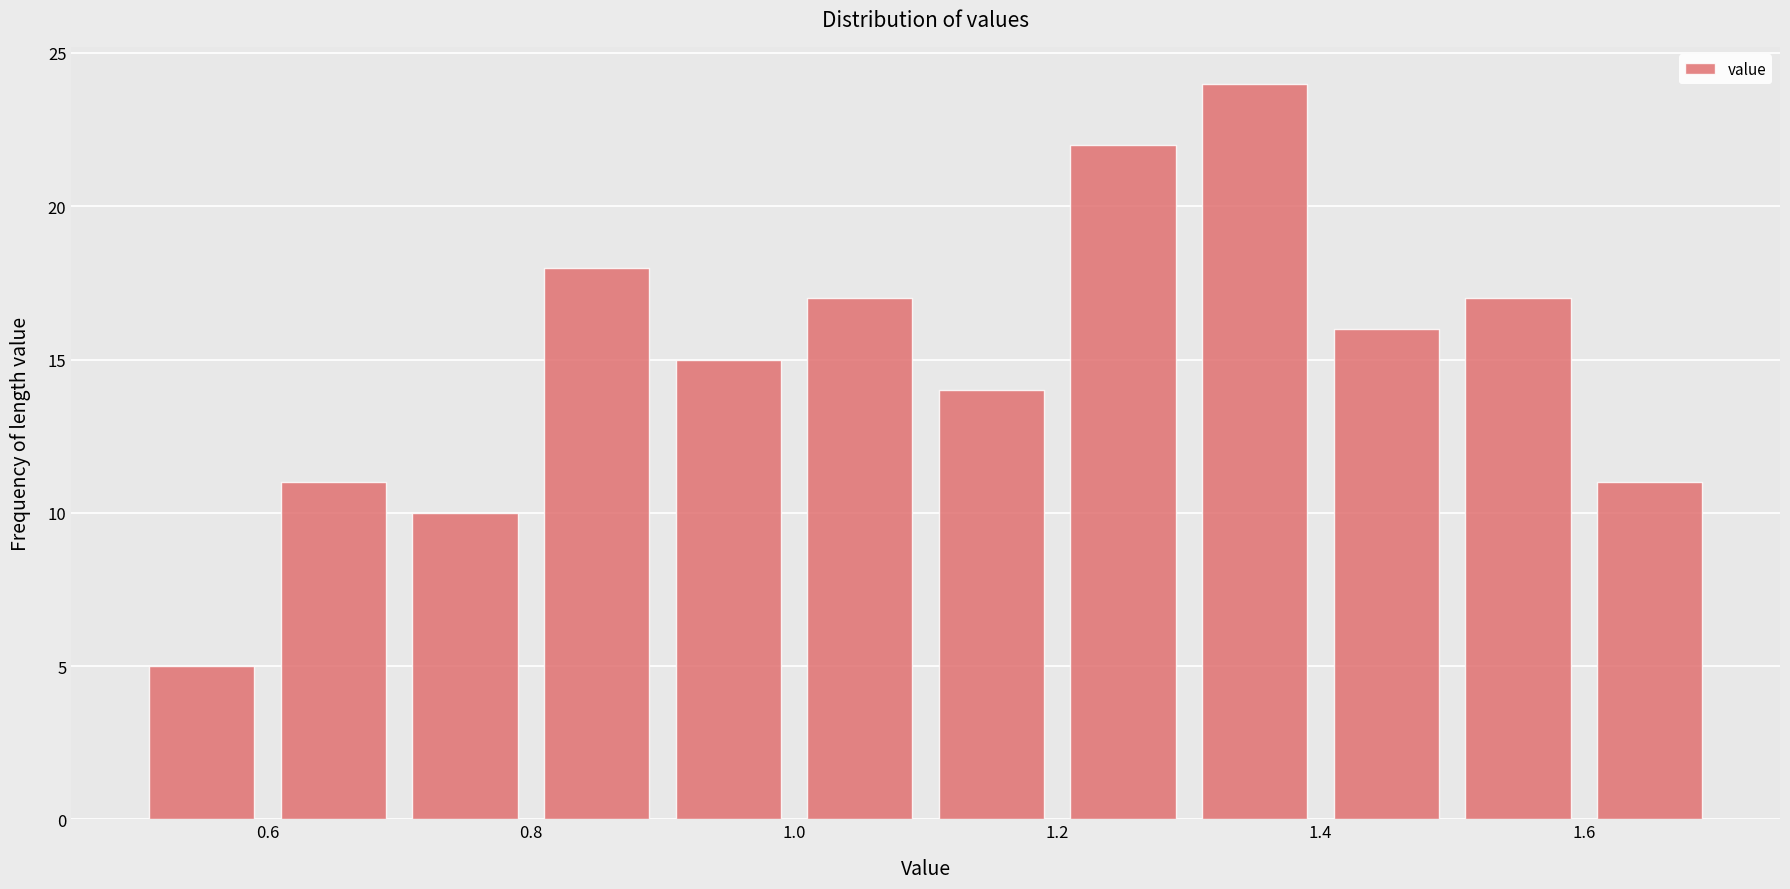

What is the height of the bar covering 0.5 to 0.6 on the x-axis? The values are not printed on the chart, so give them approximately, as read against the axis.

5